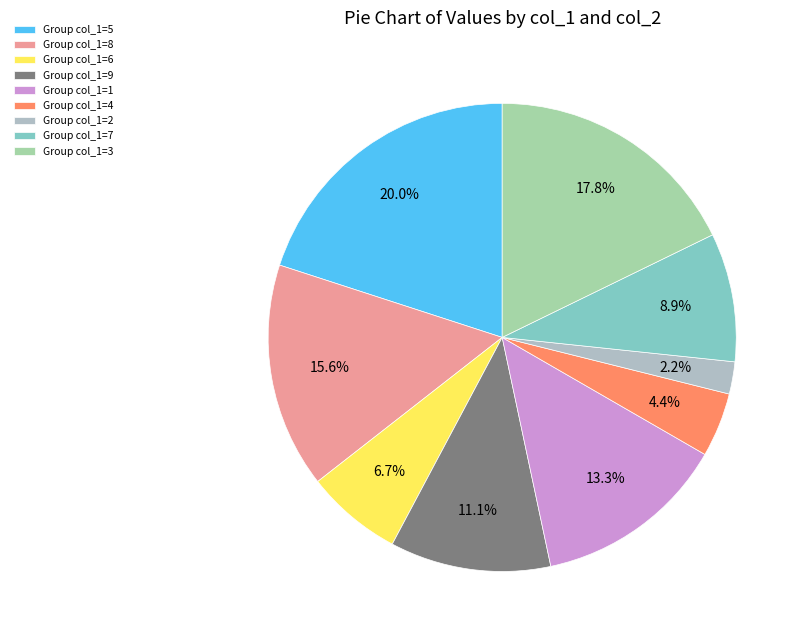

Count the number of slices in the pie.

9